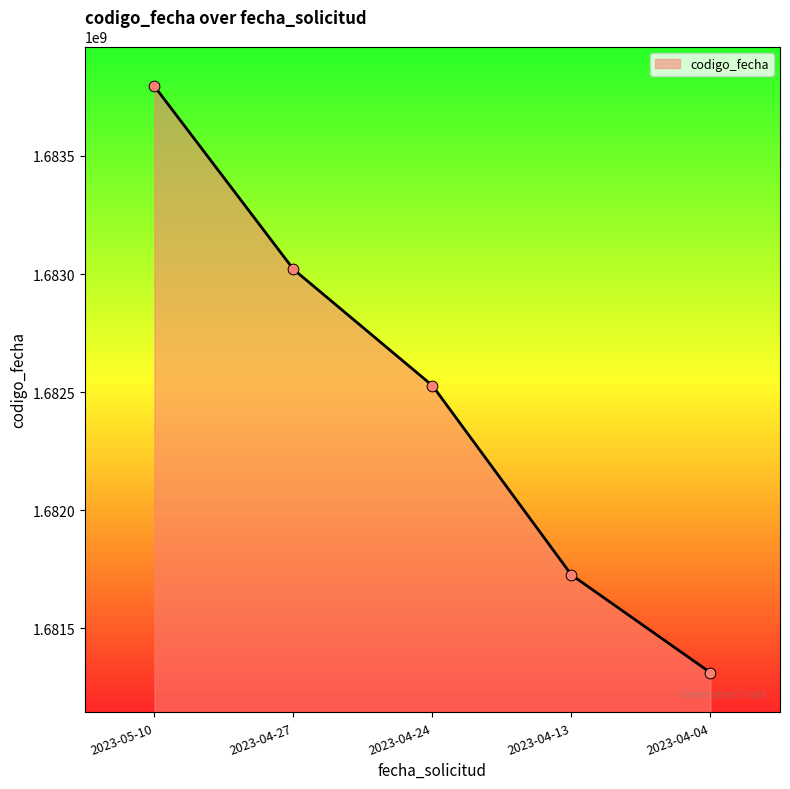

Which has a higher value, 2023-04-27 or 2023-05-10?

2023-05-10